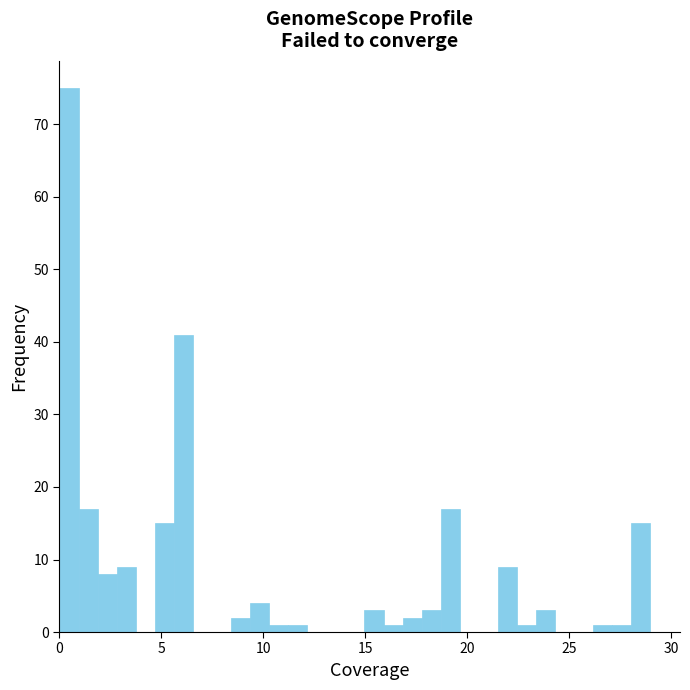

Read against the x-axis, roughly where is the centre of the tallest bar?

0.5